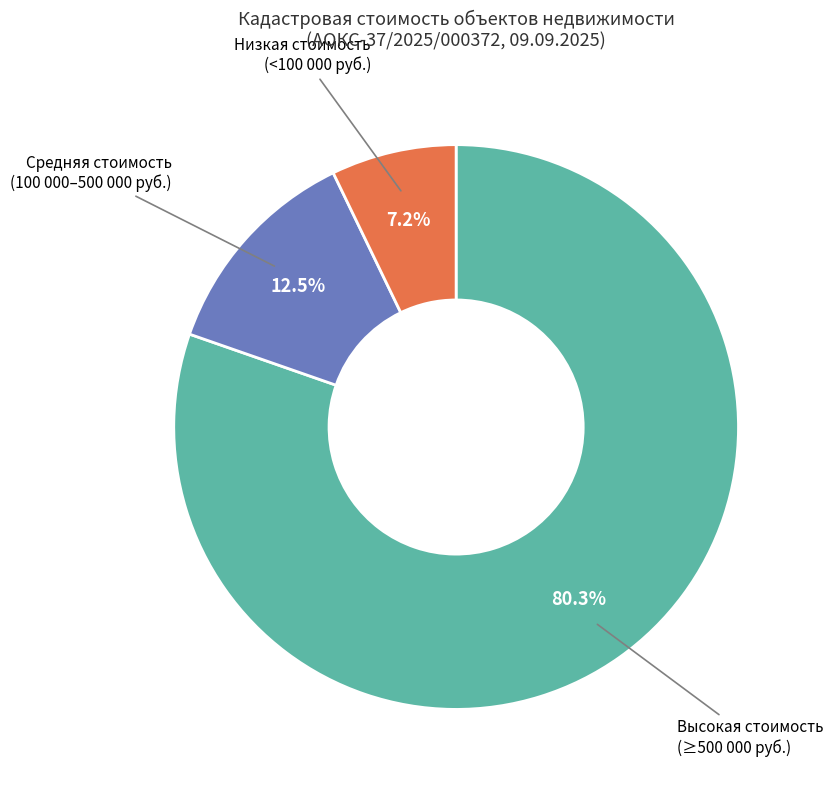

What is the ratio of the value at Высокая стоимость (≥500 000 руб.) to the value at Средняя стоимость (100 000–500 000 руб.)?

6.4